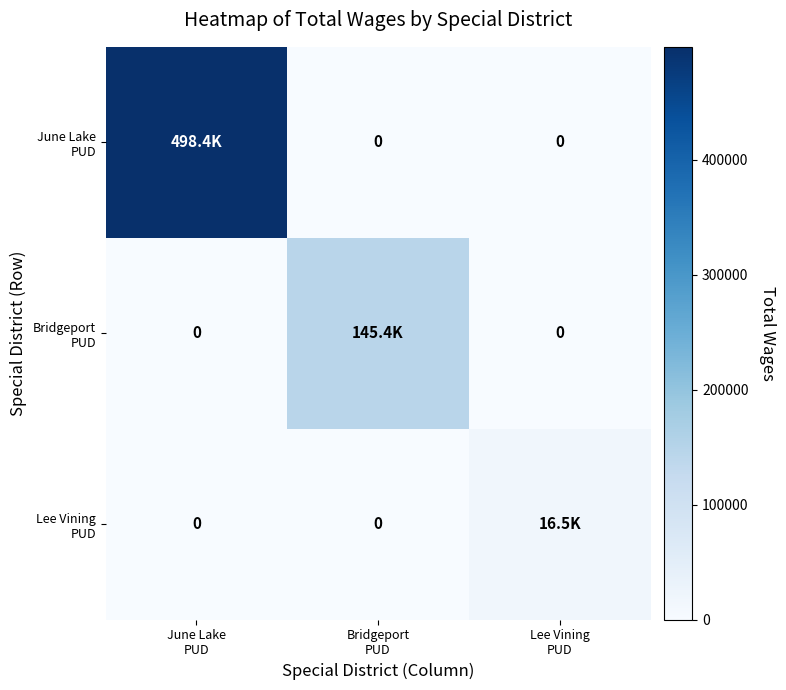

True or false: Bridgeport PUD has a value of 145411 at Bridgeport PUD.

True